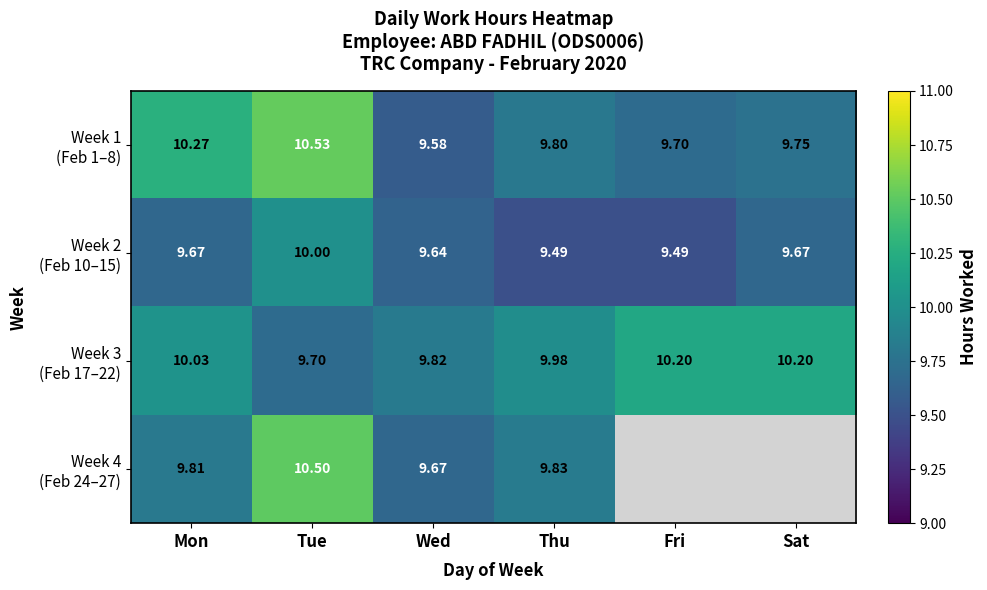

Is the value of Week 3 (Feb 17–22) at Tue greater than the value of Week 4 (Feb 24–27) at Wed?

Yes